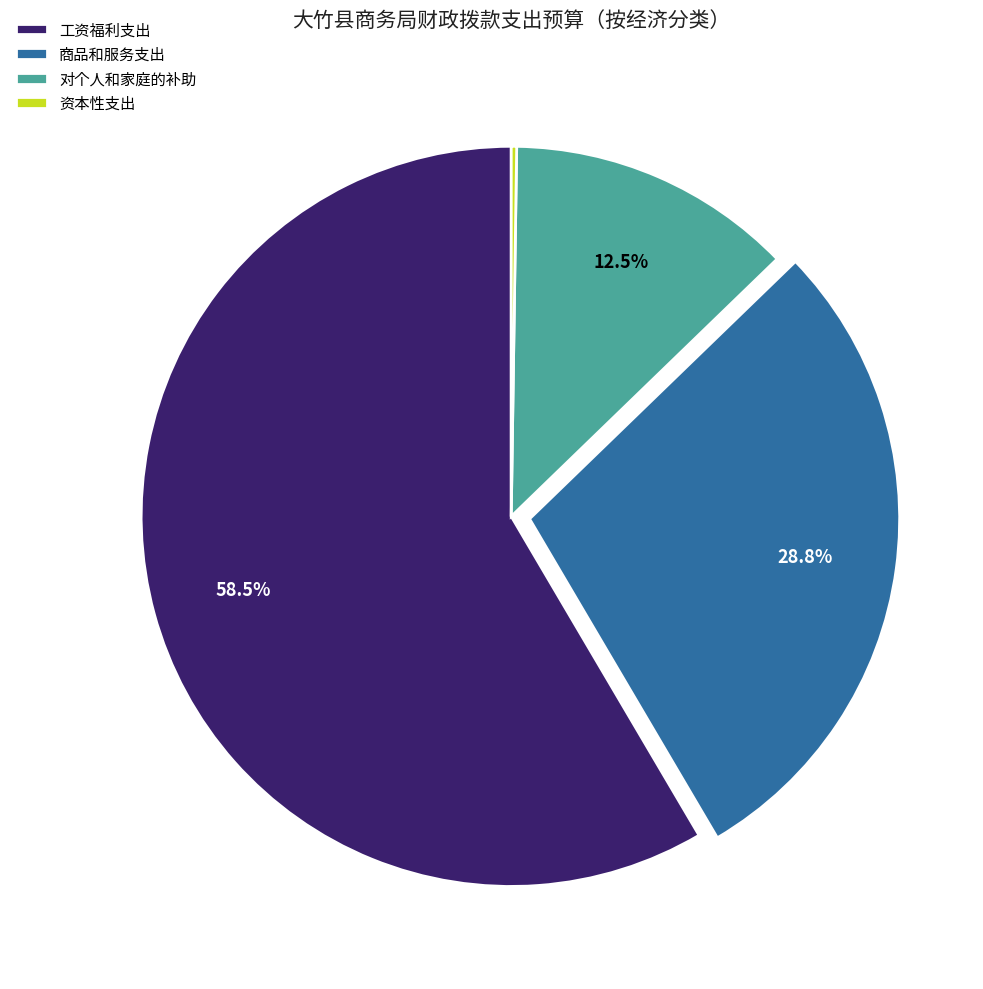

What is the ratio of the value at 工资福利支出 to the value at 商品和服务支出?

2.0